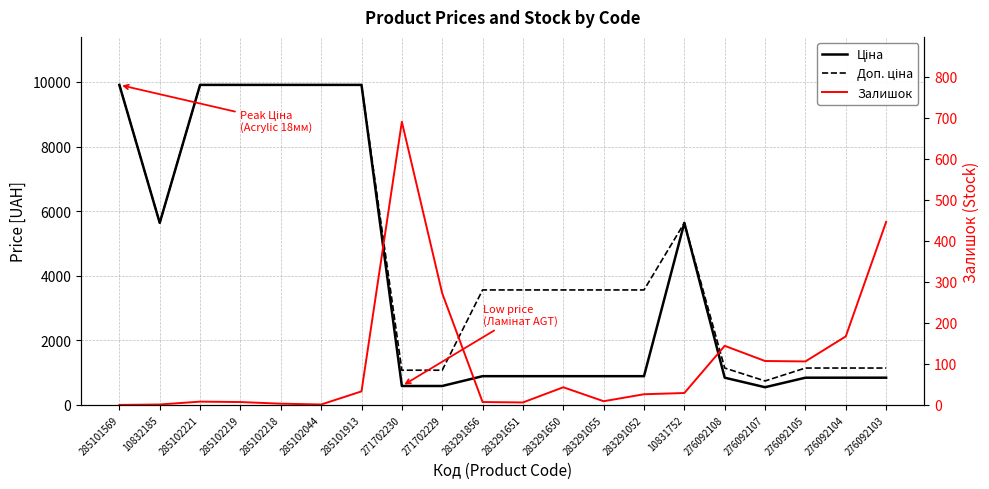

Is the value of Доп. ціна at 285101569 greater than the value of Ціна at 276092103?

Yes